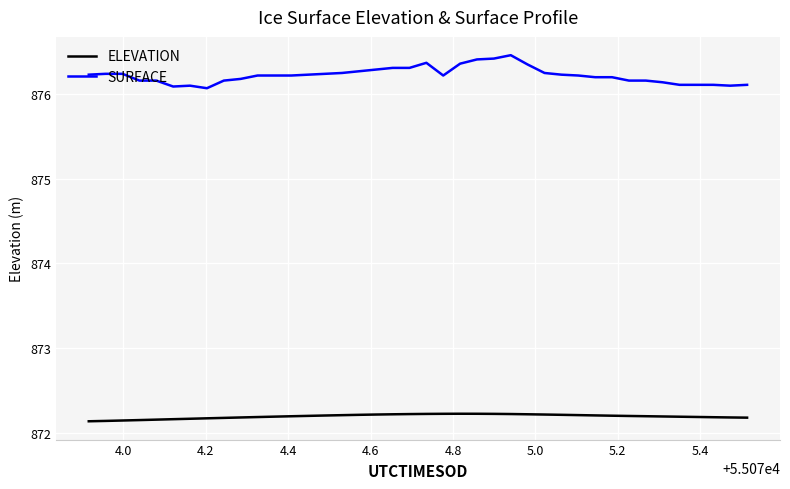

At how many categories does at least one series exceed 874?

40